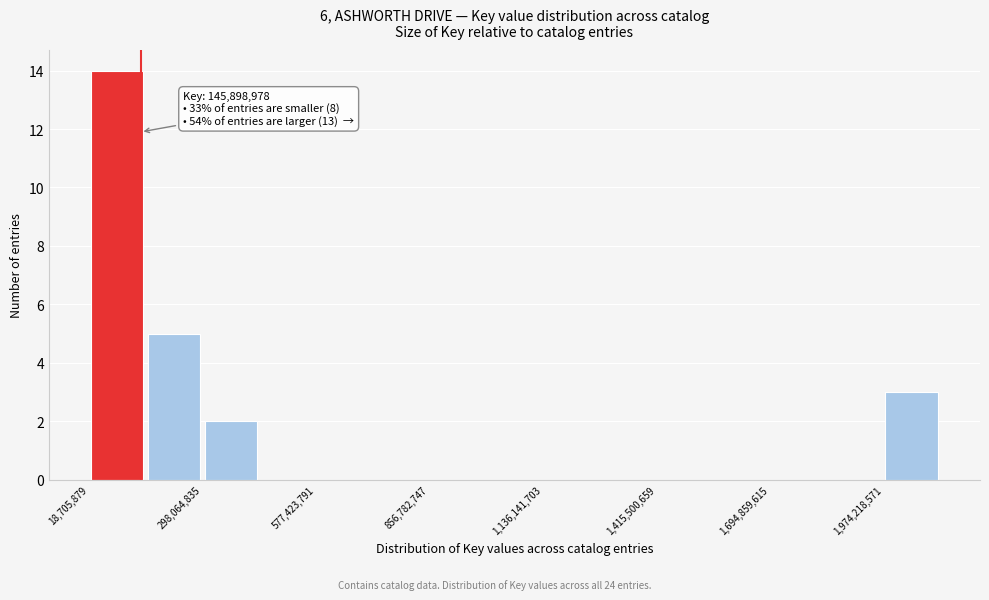

Around what value on the x-axis is the tallest bar? Give the approximate position of its centre, as read against the axis.

100000000